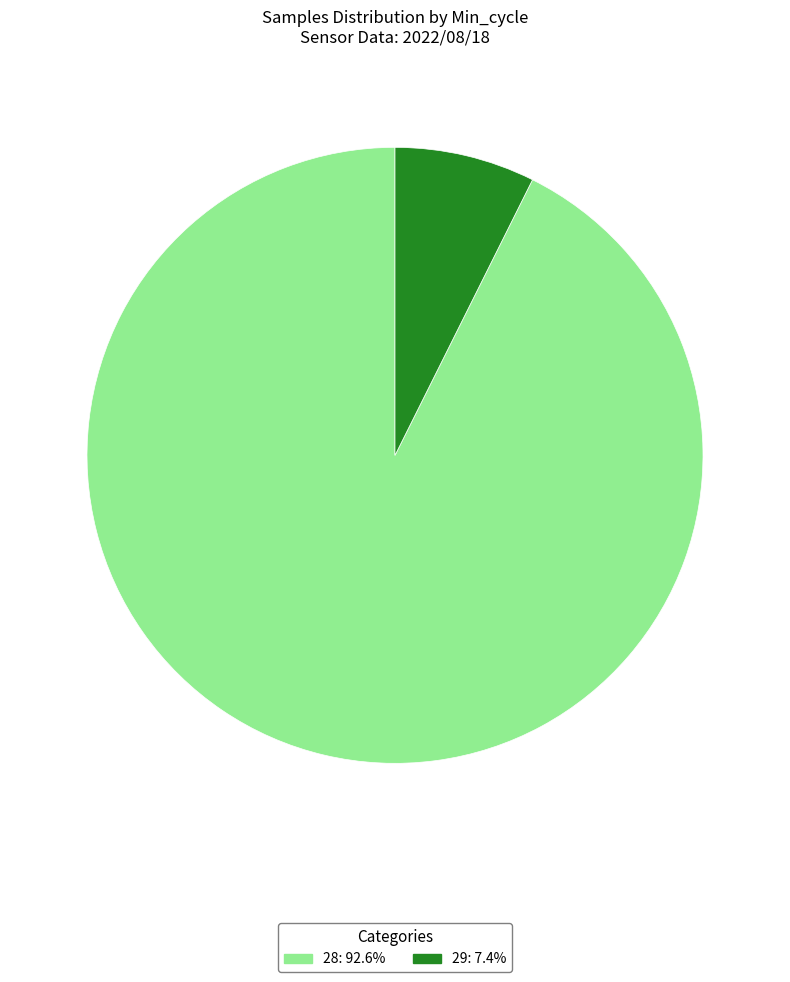

How many segments does this pie chart have?

2